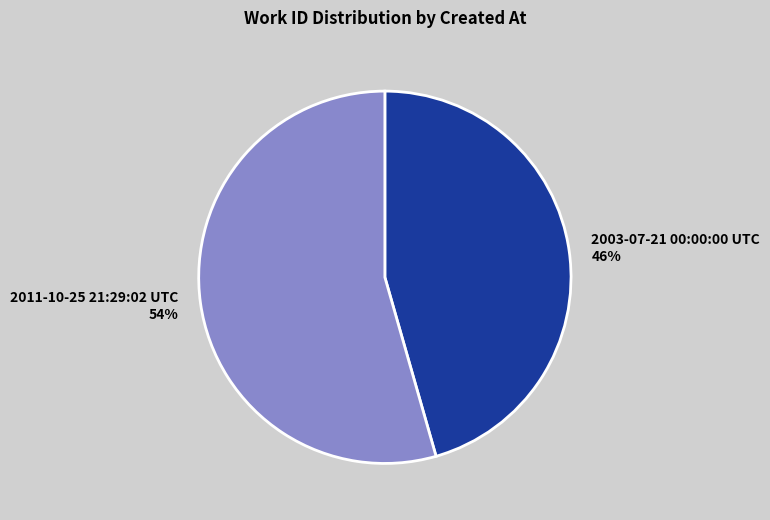

Is it true that 2003-07-21 00:00:00 UTC is 38% of the pie?

False